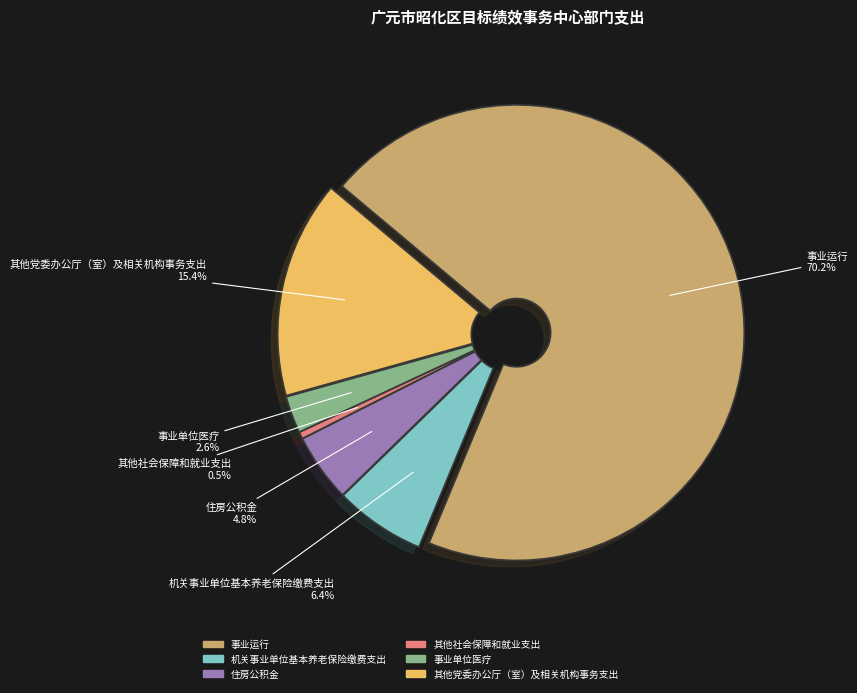

Which has a higher value, 事业单位医疗 or 机关事业单位基本养老保险缴费支出?

机关事业单位基本养老保险缴费支出